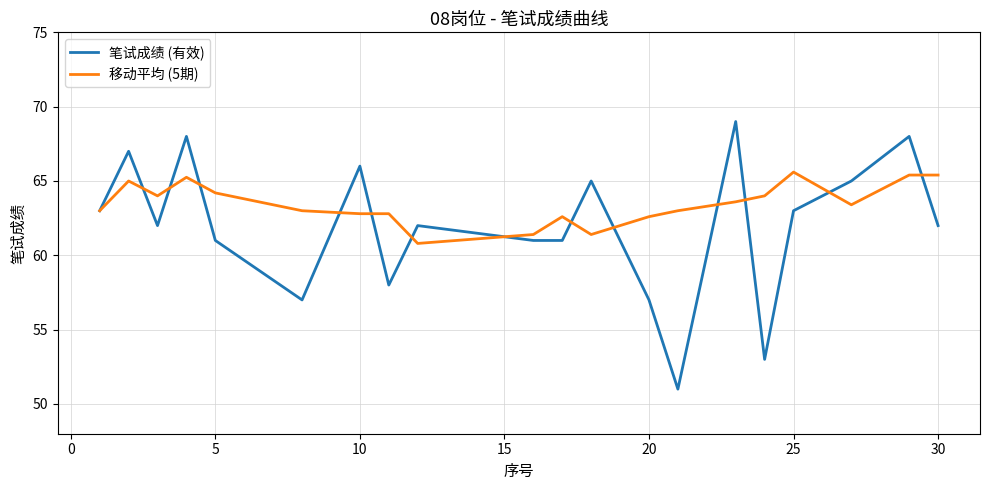

What is the average value of the 笔试成绩 (有效) series?

62.0